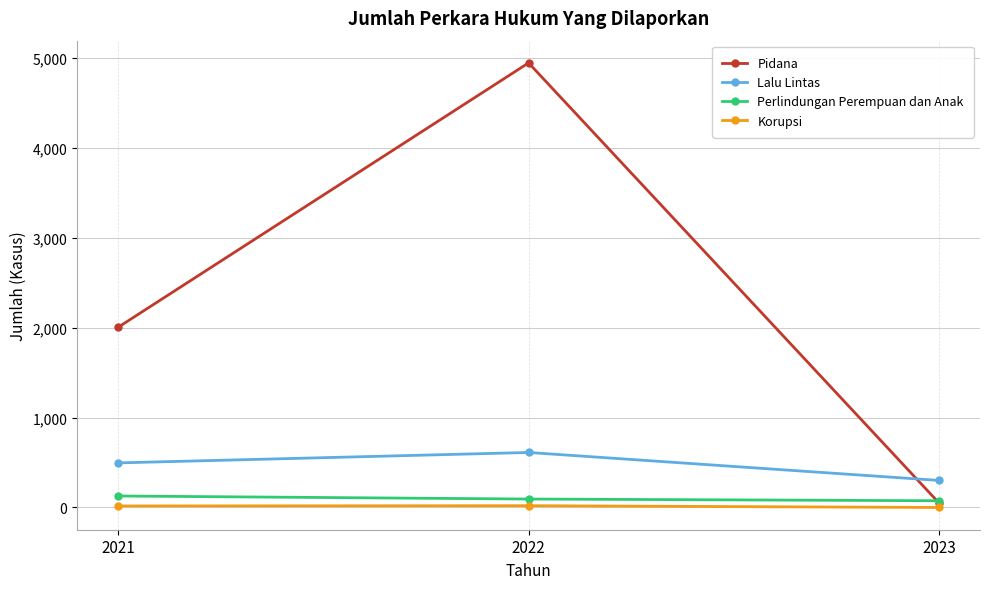

At 2021, list the series in order from largest to smallest.

Pidana, Lalu Lintas, Perlindungan Perempuan dan Anak, Korupsi